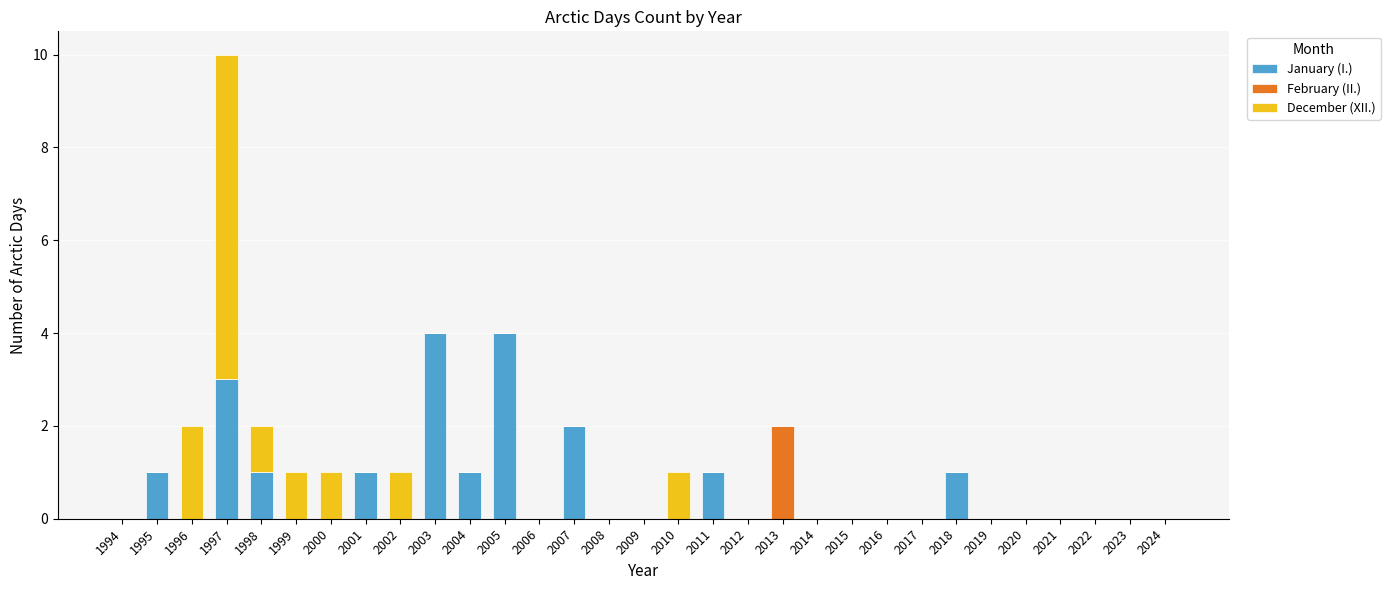

What is the highest value of the January (I.) series?

4